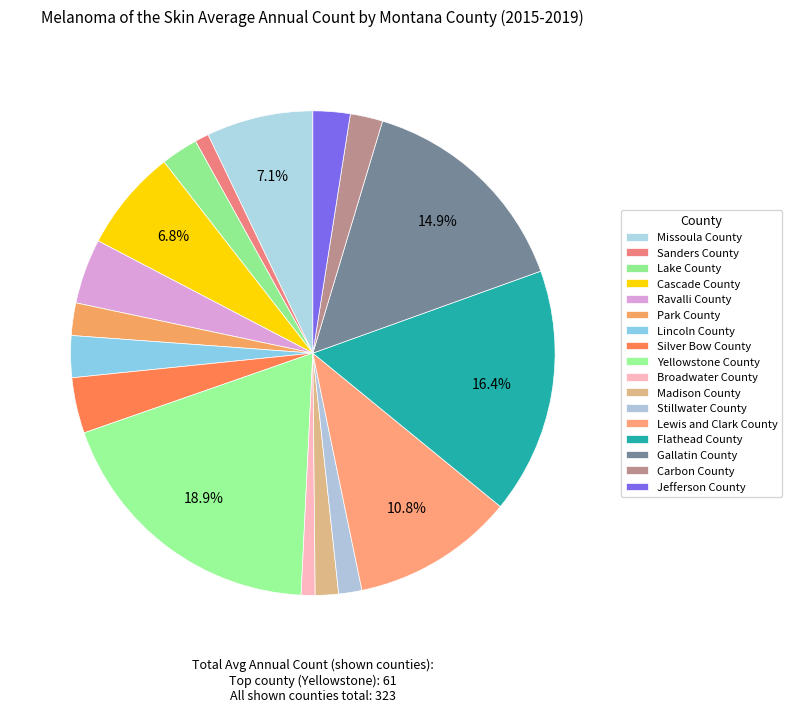

To the nearest percent, what is the average slice percentage?

6%